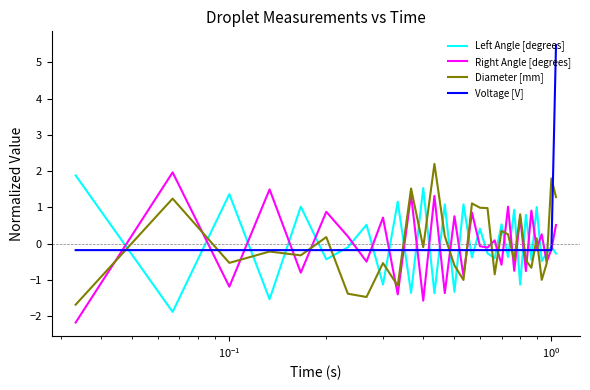

What is the highest value of the Right Angle [degrees] series?

2.0